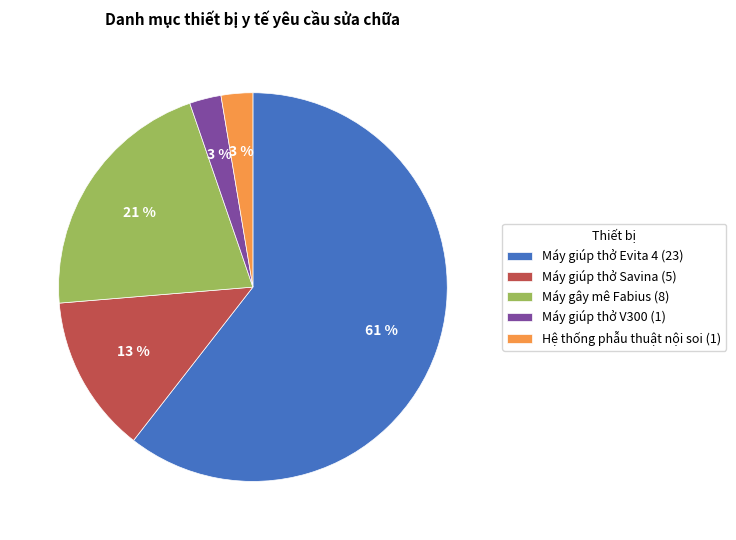

Is there a majority slice in this chart?

Yes